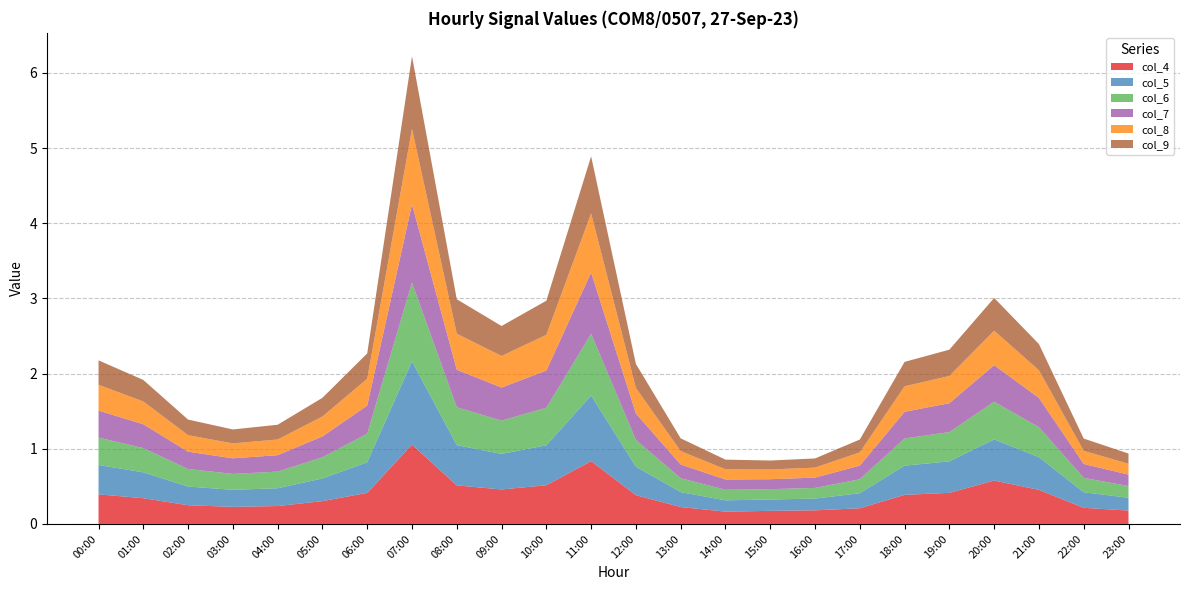

Reading left to right, what are all the values shown in this chart?

col_4: 0.4	0.3	0.2	0.2	0.2	0.3	0.4	1.1	0.5	0.5	0.5	0.8	0.4	0.2	0.2	0.2	0.2	0.2	0.4	0.4	0.6	0.5	0.2	0.2
col_5: 0.4	0.3	0.2	0.2	0.2	0.3	0.4	1.1	0.5	0.5	0.5	0.9	0.4	0.2	0.2	0.2	0.2	0.2	0.4	0.4	0.5	0.4	0.2	0.2
col_6: 0.4	0.3	0.2	0.2	0.2	0.3	0.4	1.0	0.5	0.4	0.5	0.8	0.4	0.2	0.1	0.1	0.1	0.2	0.4	0.4	0.5	0.4	0.2	0.2
col_7: 0.4	0.3	0.2	0.2	0.2	0.3	0.4	1.0	0.5	0.4	0.5	0.8	0.4	0.2	0.1	0.1	0.1	0.2	0.4	0.4	0.5	0.4	0.2	0.2
col_8: 0.3	0.3	0.2	0.2	0.2	0.3	0.4	1.0	0.5	0.4	0.5	0.8	0.3	0.2	0.1	0.1	0.1	0.2	0.3	0.4	0.5	0.4	0.2	0.1
col_9: 0.3	0.3	0.2	0.2	0.2	0.2	0.3	1.0	0.5	0.4	0.5	0.8	0.3	0.2	0.1	0.1	0.1	0.2	0.3	0.3	0.4	0.3	0.2	0.1